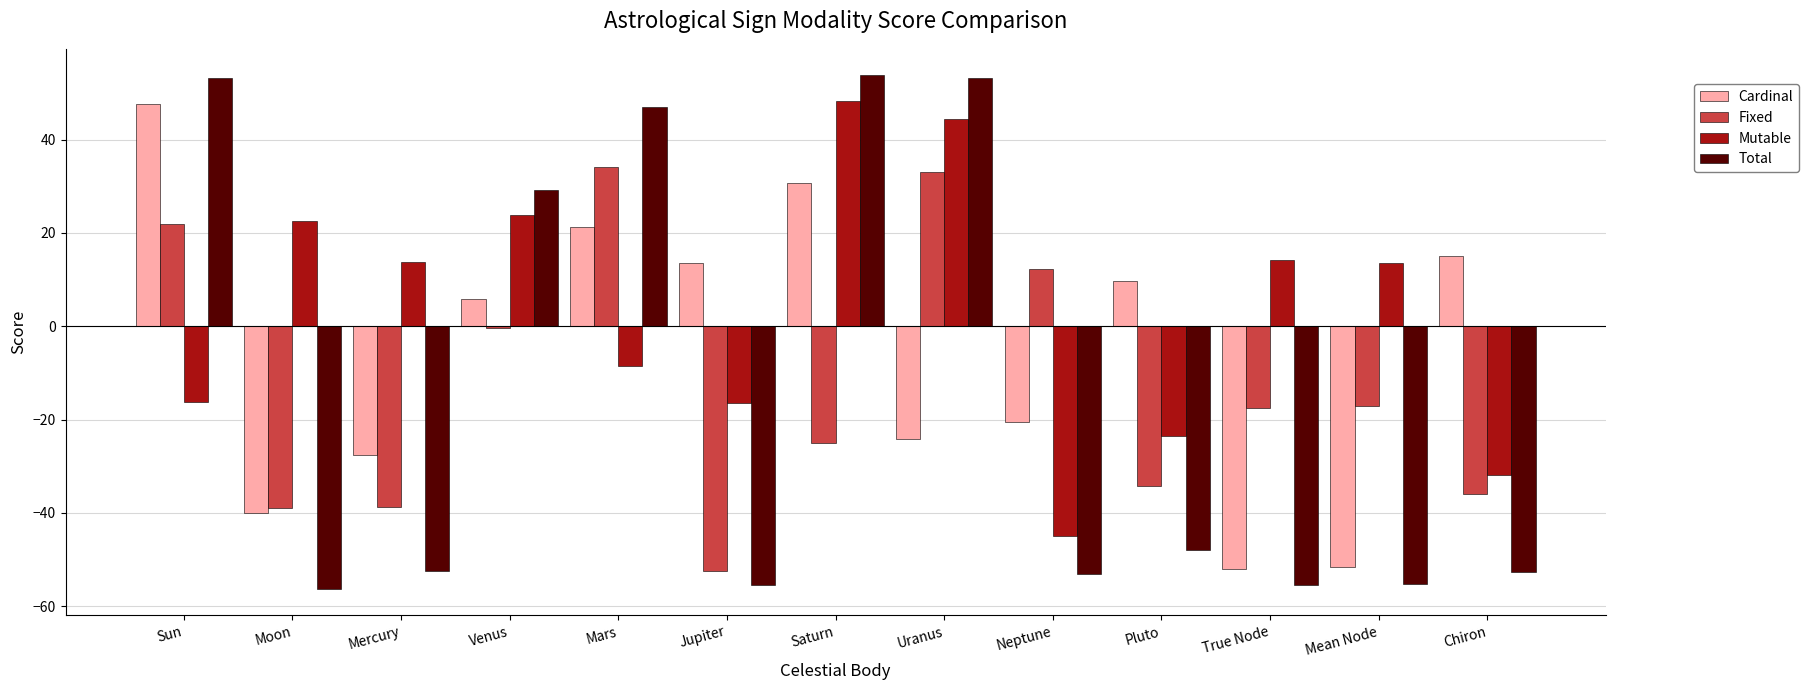

How many values in Cardinal are below zero?

6